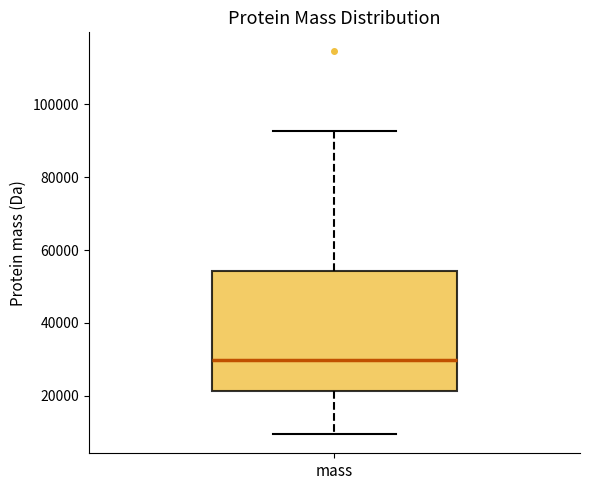

Transcribe this box plot: give where the median line is, the range the box spans, and where the two whiskers end, as read against the y-axis. The values are not printed on the chart, so give them approximately, as read against the axis.

median 30000, box 22000 to 54000, whiskers 10000 to 92000